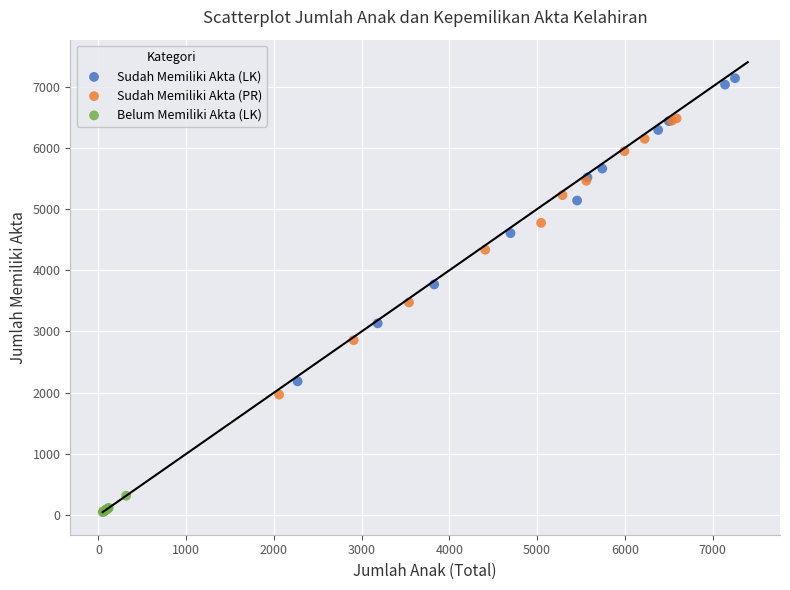

Which series reaches the minimum Y coordinate?

Belum Memiliki Akta (LK)